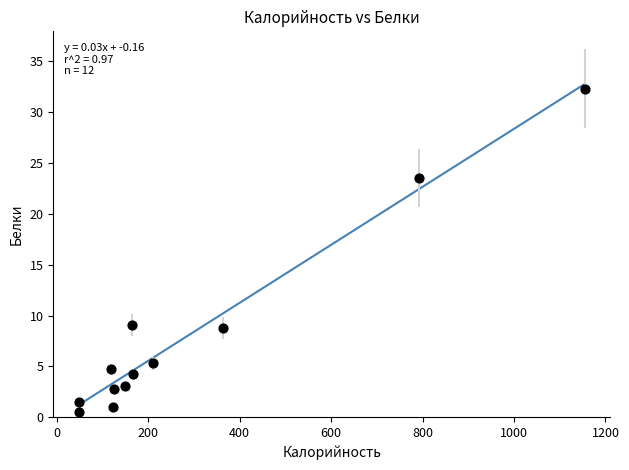

What is the average X value?

288.8